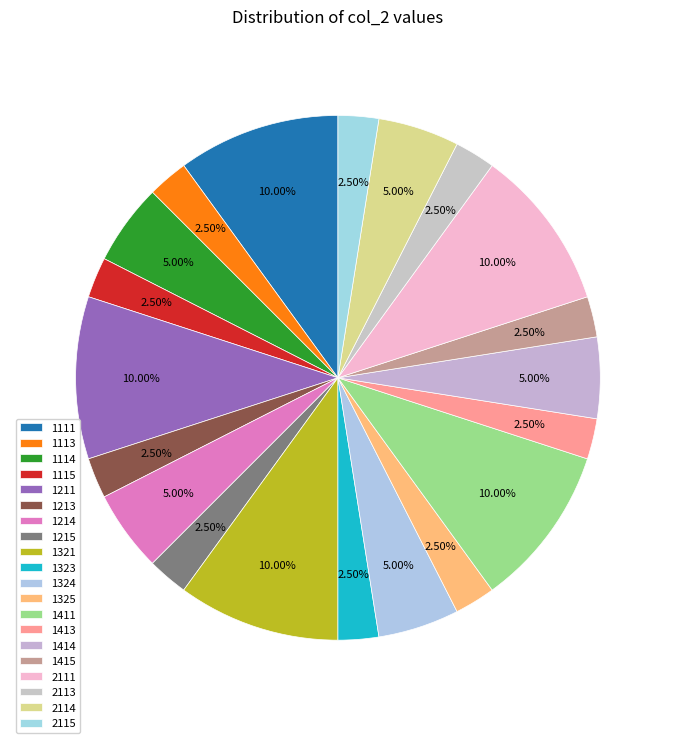

Does 1113 represent more than half of the total?

No